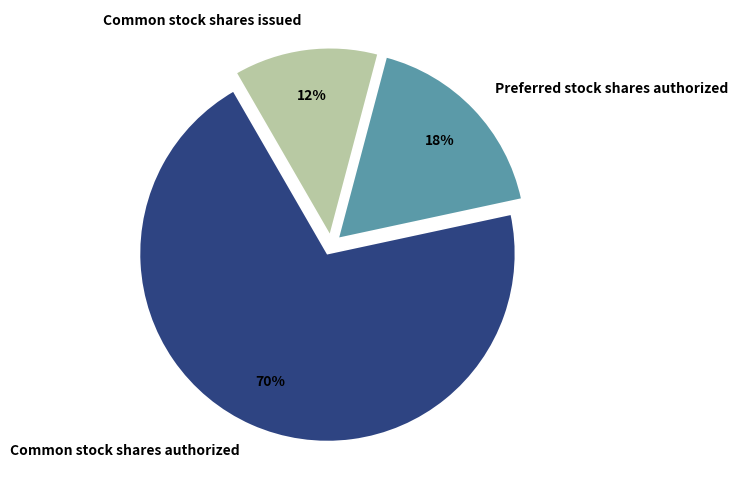

Is there any slice that represents more than half of the pie?

Yes